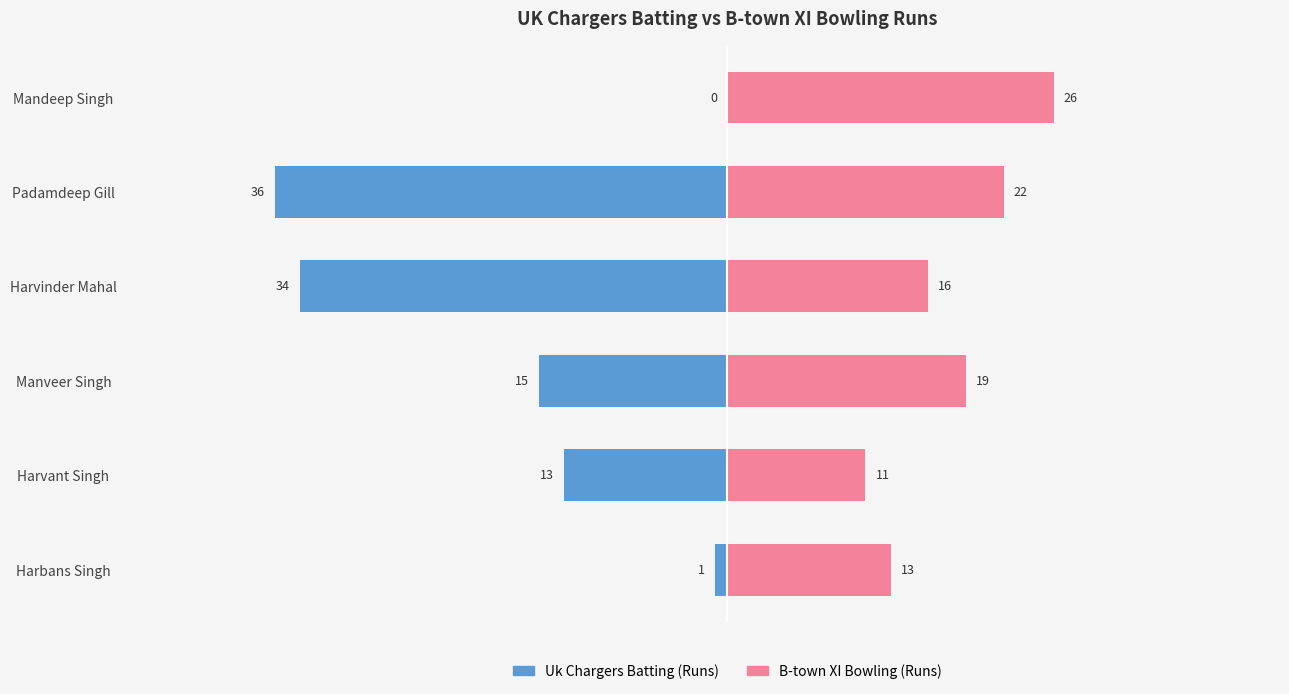

The value of Uk Chargers Batting (Runs) at Harvinder Mahal is -53. True or false?

False